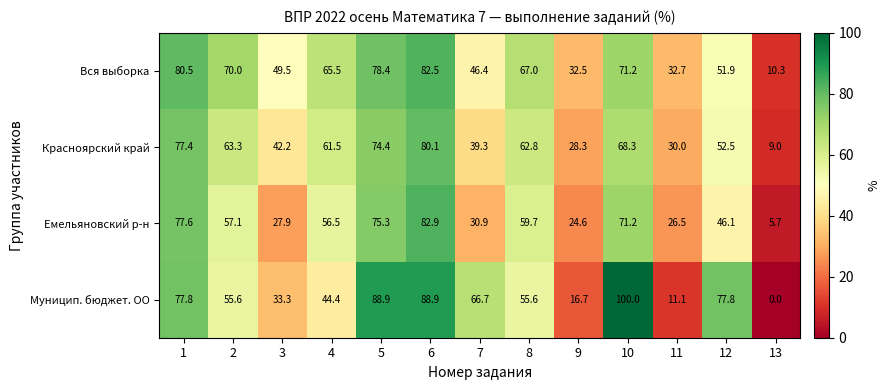

The Красноярский край series shows 87.3 at 2. True or false?

False